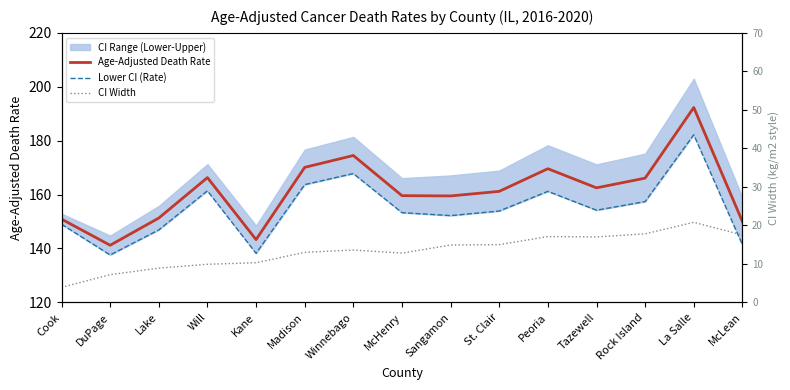

True or false: Lower CI (Rate) has a value of 223.9 at Tazewell.

False